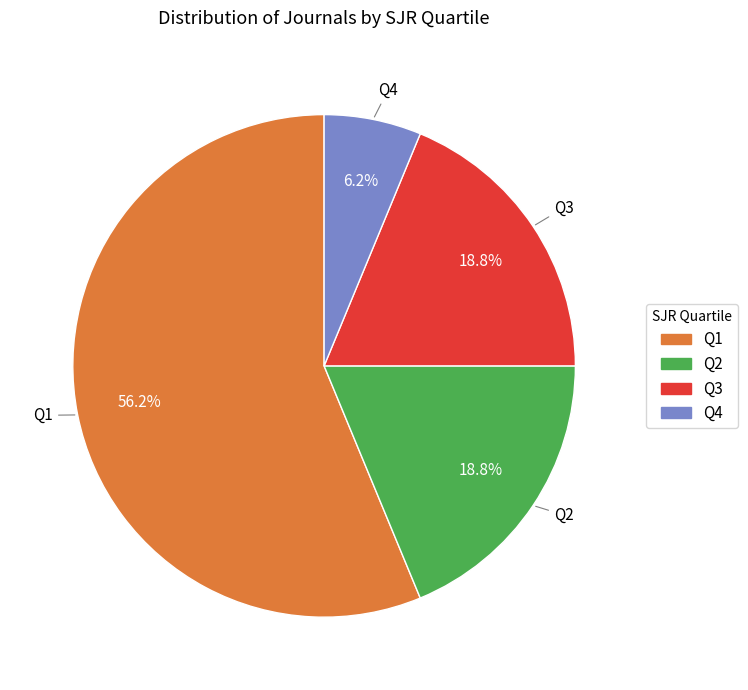

What is the smallest slice in the pie chart?

Q4